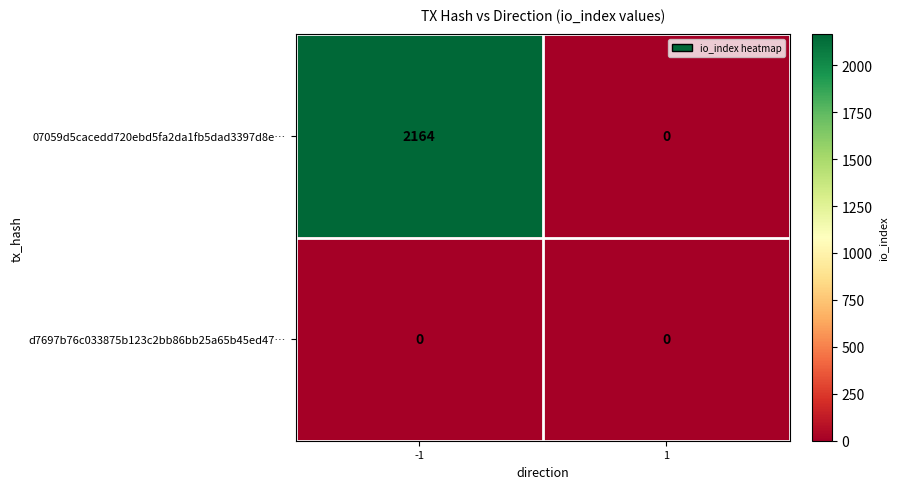

True or false: 07059d5cacedd720ebd5fa2da1fb5dad3397d8e… has a value of 2164 at -1.

True